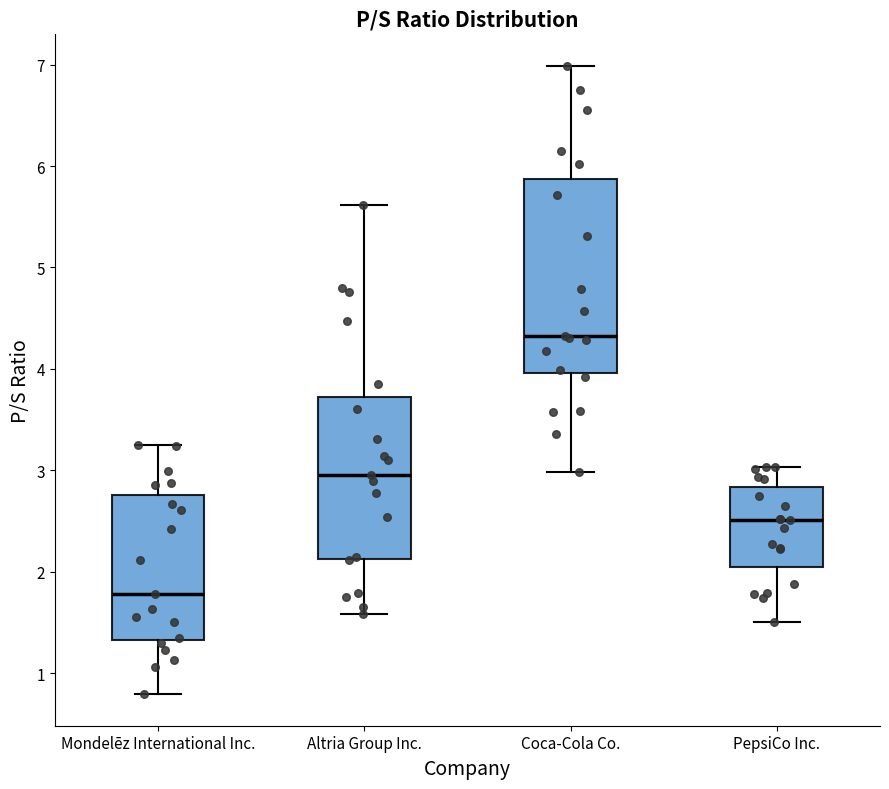

Reading left to right, transcribe this box plot: for each box, give where its median line is, the range the box spans, and where its two whiskers end, as read against the y-axis. The values are not printed on the chart, so give them approximately, as read against the axis.

Mondelēz International Inc.: median 1.8, box 1.3 to 2.8, whiskers 0.8 to 3.3
Altria Group Inc.: median 3.0, box 2.1 to 3.7, whiskers 1.6 to 5.6
Coca-Cola Co.: median 4.3, box 4.0 to 5.9, whiskers 3.0 to 7.0
PepsiCo Inc.: median 2.5, box 2.1 to 2.8, whiskers 1.5 to 3.0